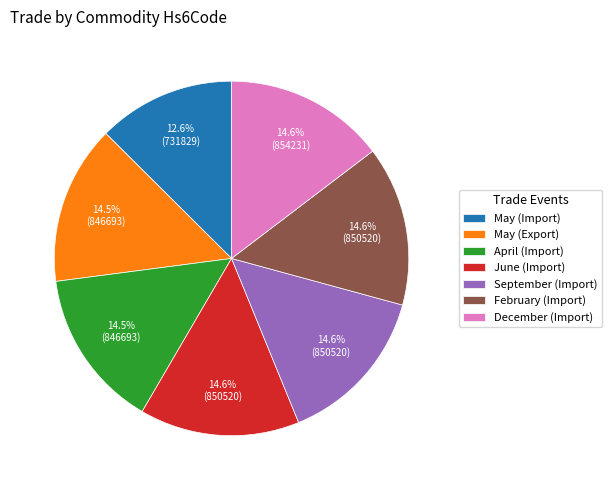

To the nearest percent, what is the combined percentage of September (Import) and May (Export)?

29%